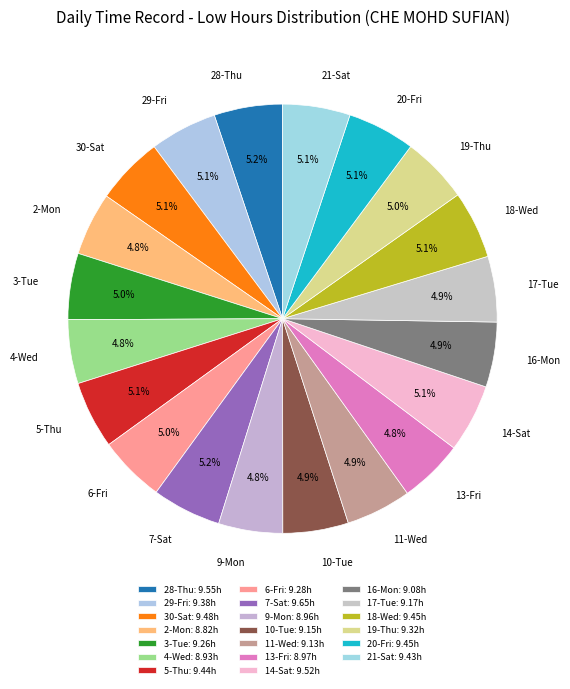

What portion of the pie excludes 10-Tue?

95.1%